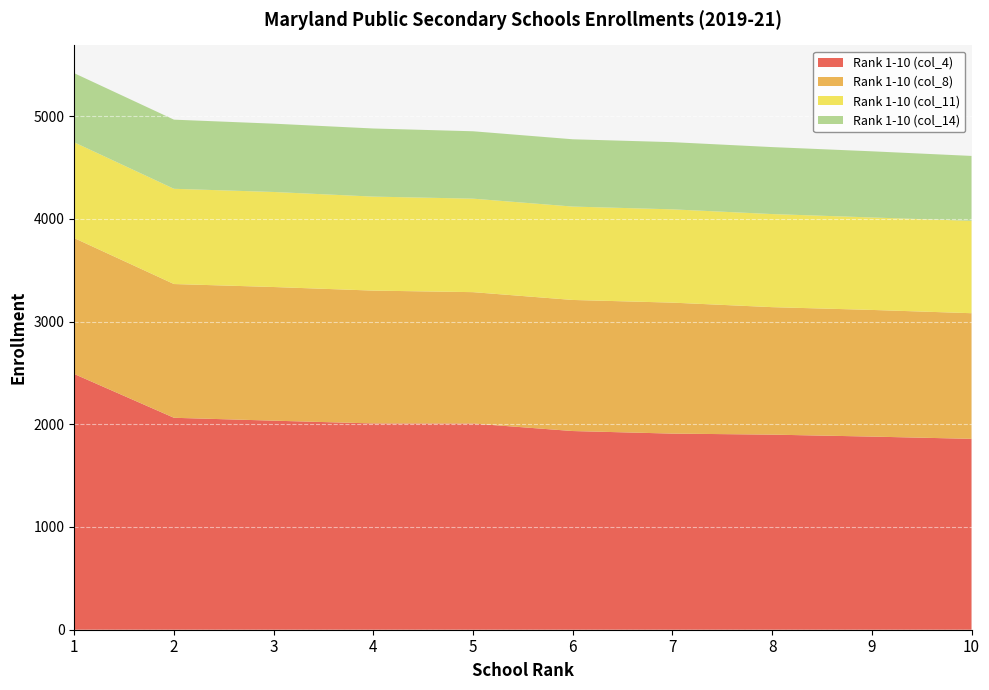

Reading right to left, extract all data points from this chart.

Rank 1-10 (col_4): 10=1858	9=1880	8=1899	7=1909	6=1934	5=2007	4=2008	3=2035	2=2063	1=2489
Rank 1-10 (col_8): 10=1223	9=1233	8=1241	7=1275	6=1276	5=1279	4=1293	3=1301	2=1302	1=1323
Rank 1-10 (col_11): 10=899	9=900	8=906	7=908	6=909	5=910	4=915	3=925	2=927	1=932
Rank 1-10 (col_14): 10=632	9=644	8=652	7=654	6=655	5=656	4=663	3=665	2=673	1=673